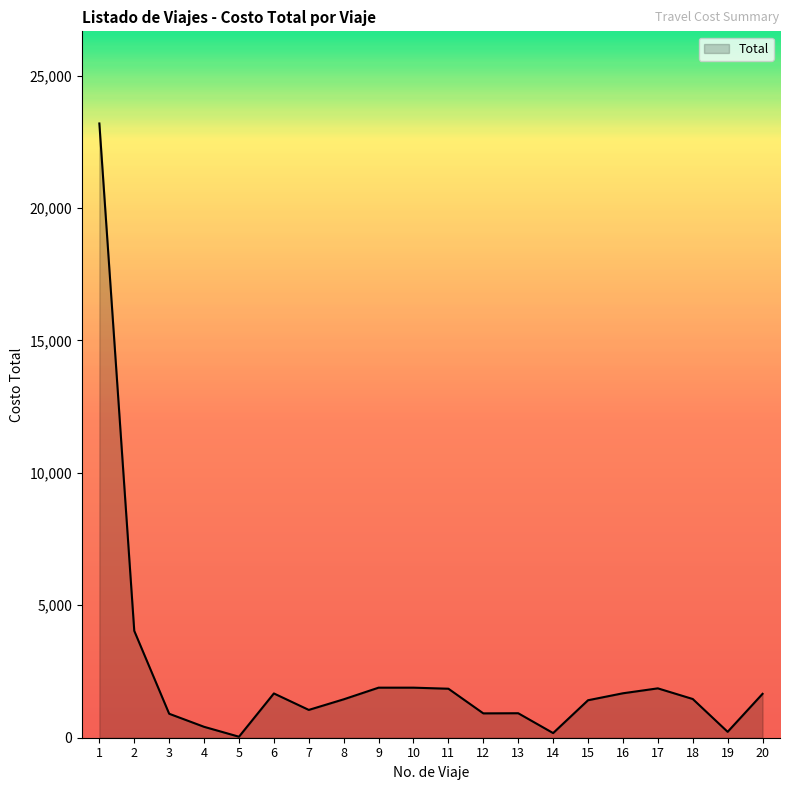

How many distinct data groups are displayed?

1